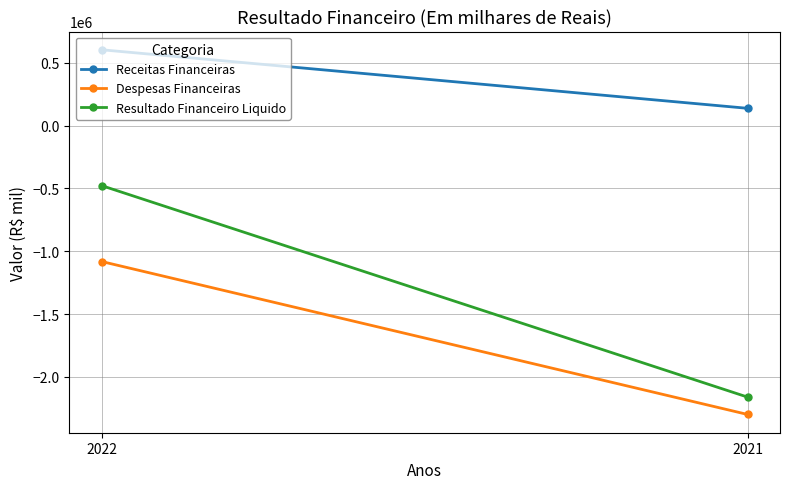

True or false: Despesas Financeiras has a value of -1052921 at 2021.

False